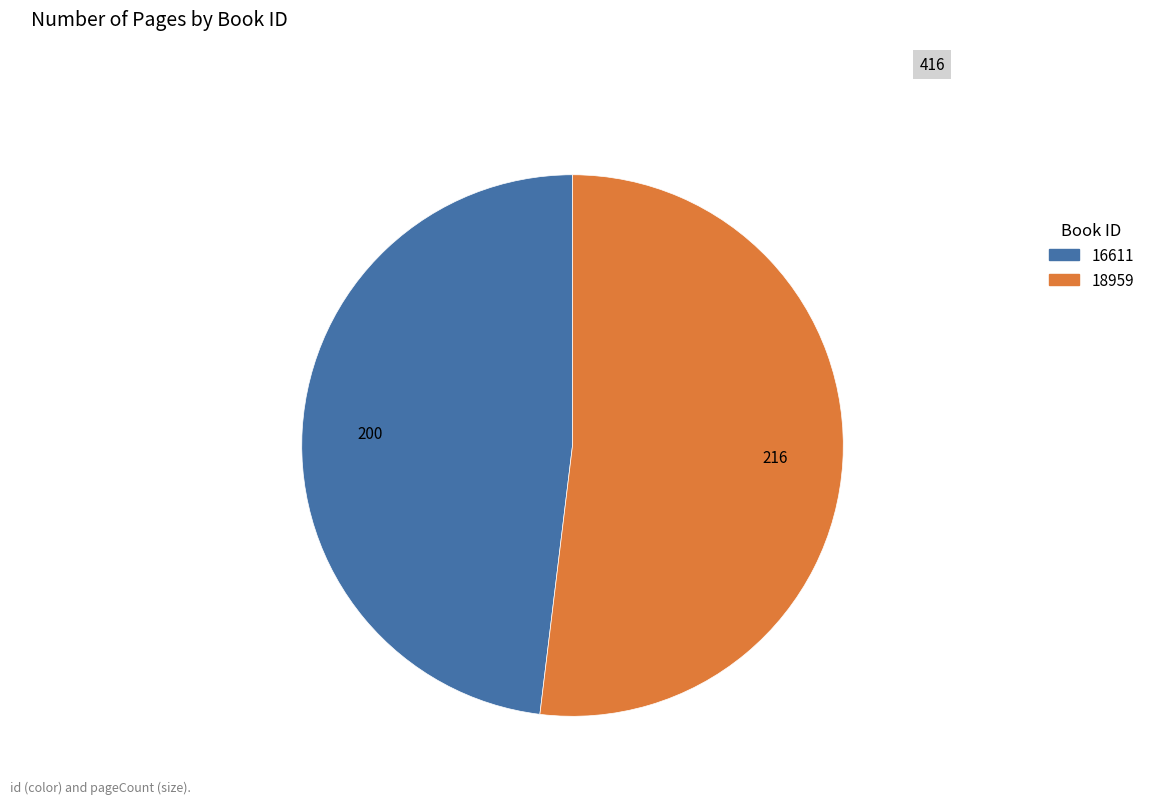

Which slice is the largest?

18959